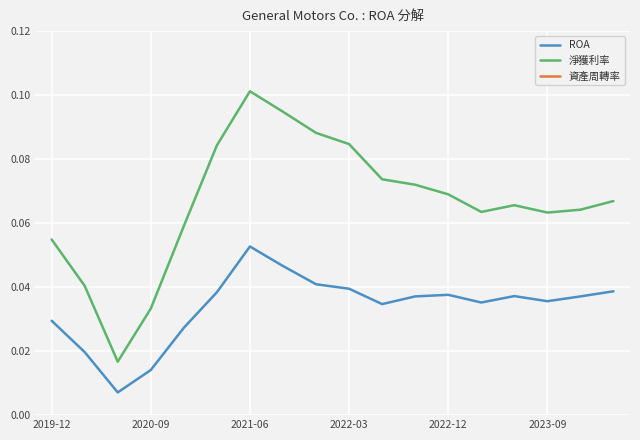

At how many categories does at least one series exceed 0?

18